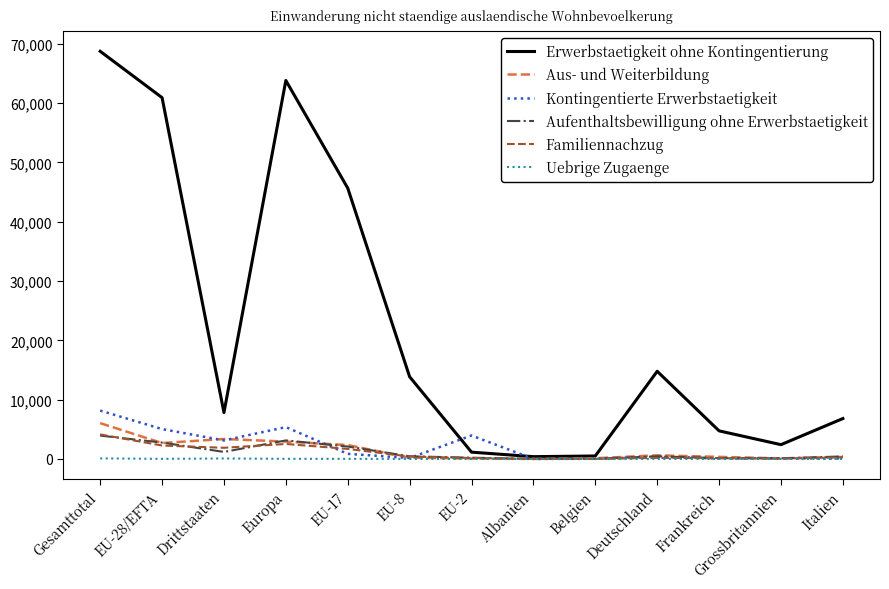

Does the chart display data point markers on the line(s)?

No